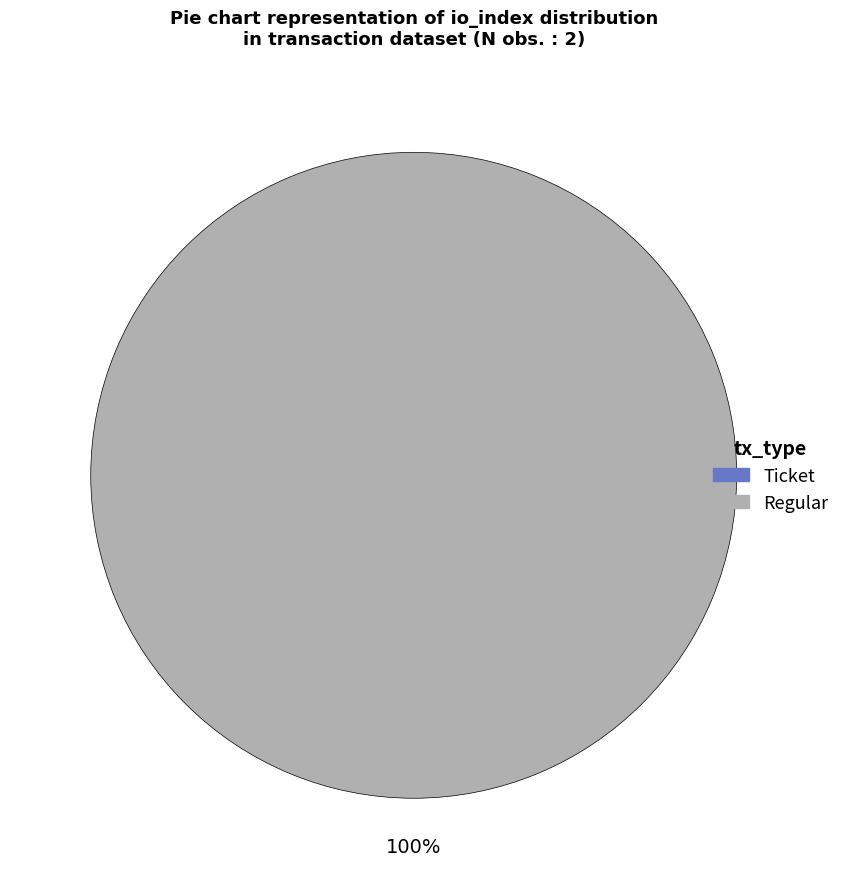

Count the number of slices in the pie.

2